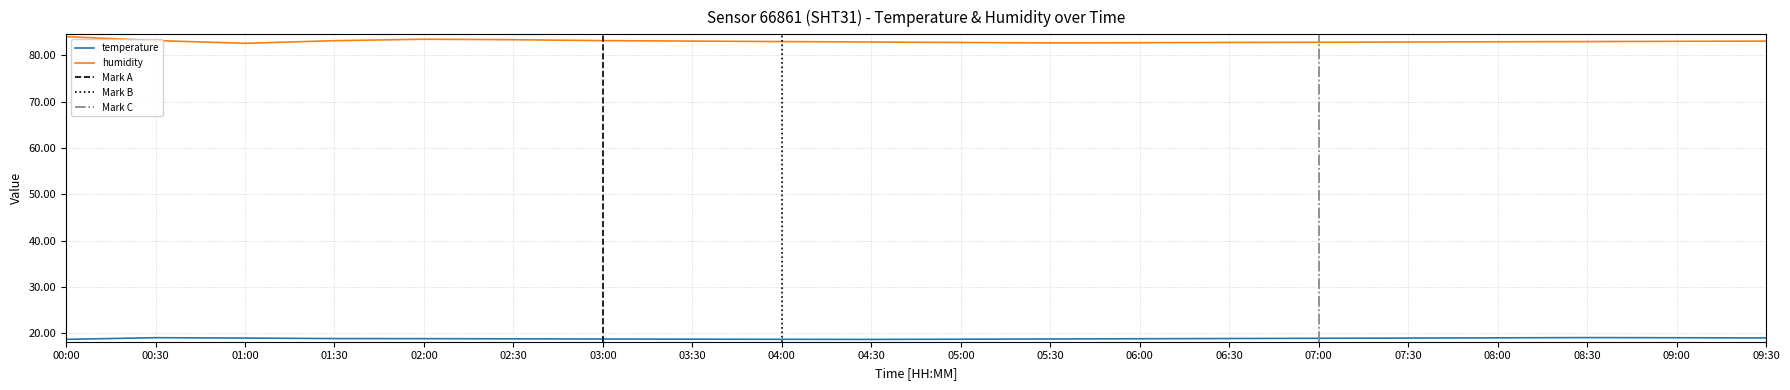

How many interior local valleys does the temperature series have?

1